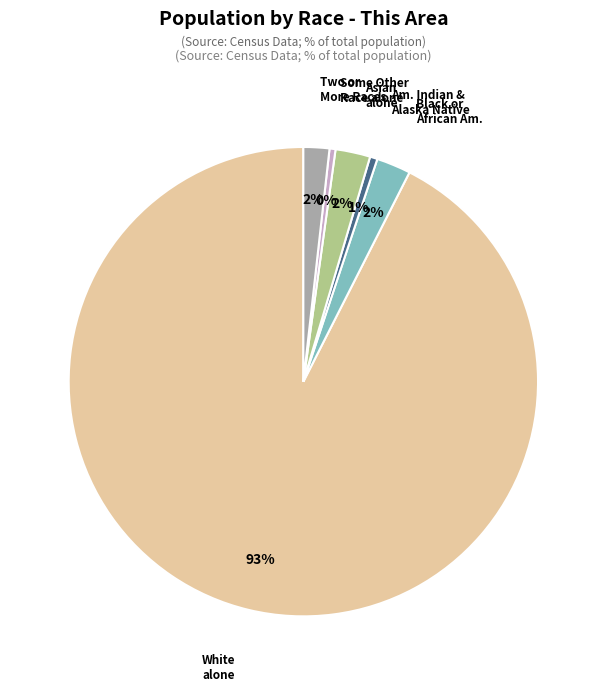

Is there any slice that represents more than half of the pie?

Yes